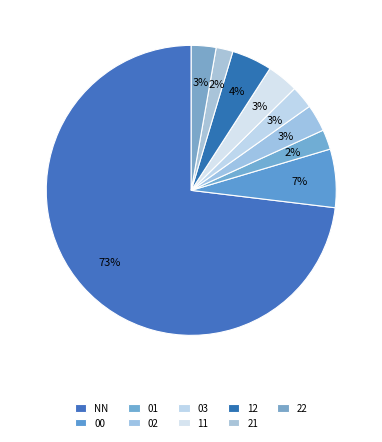

Which category has the smallest portion of the pie?

21